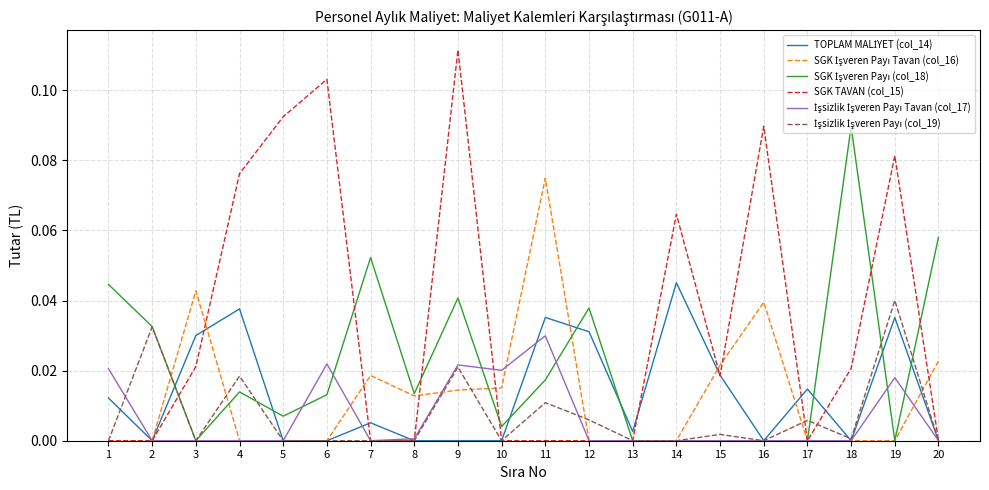

The SGK TAVAN (col_15) series shows 0.2 at 6. True or false?

False